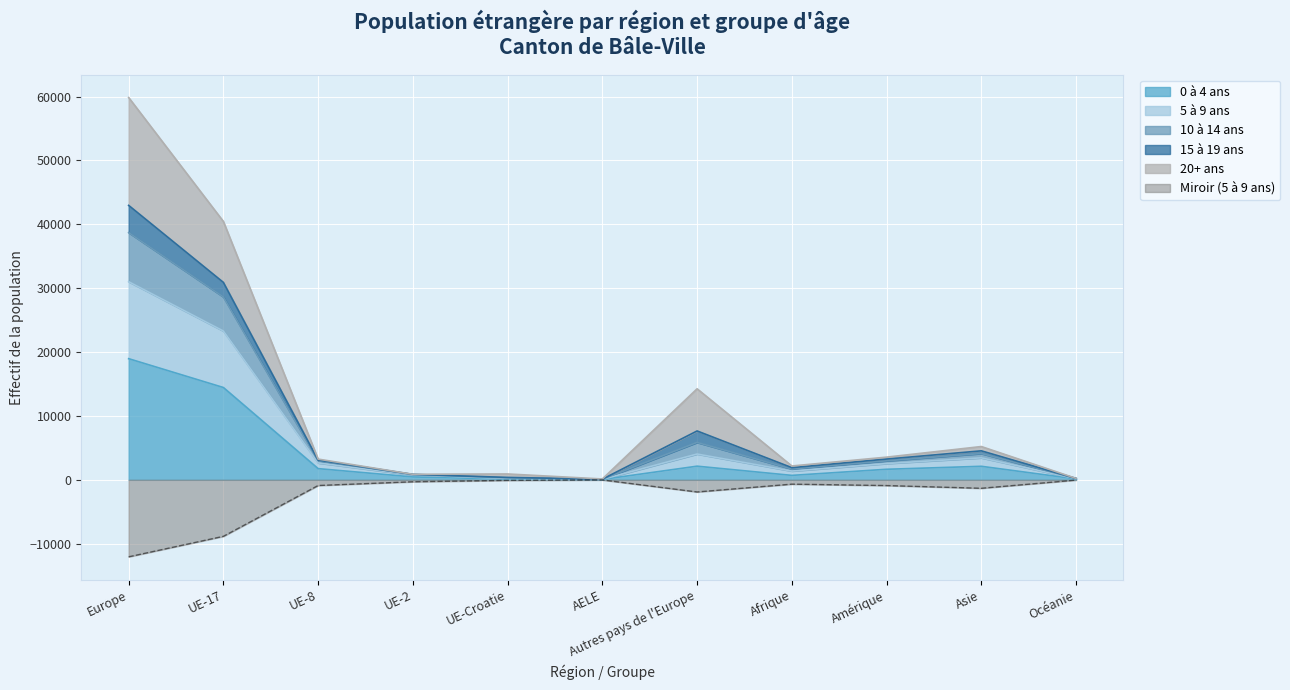

What is the lowest value of the Miroir (5 à 9 ans) series?

-12055